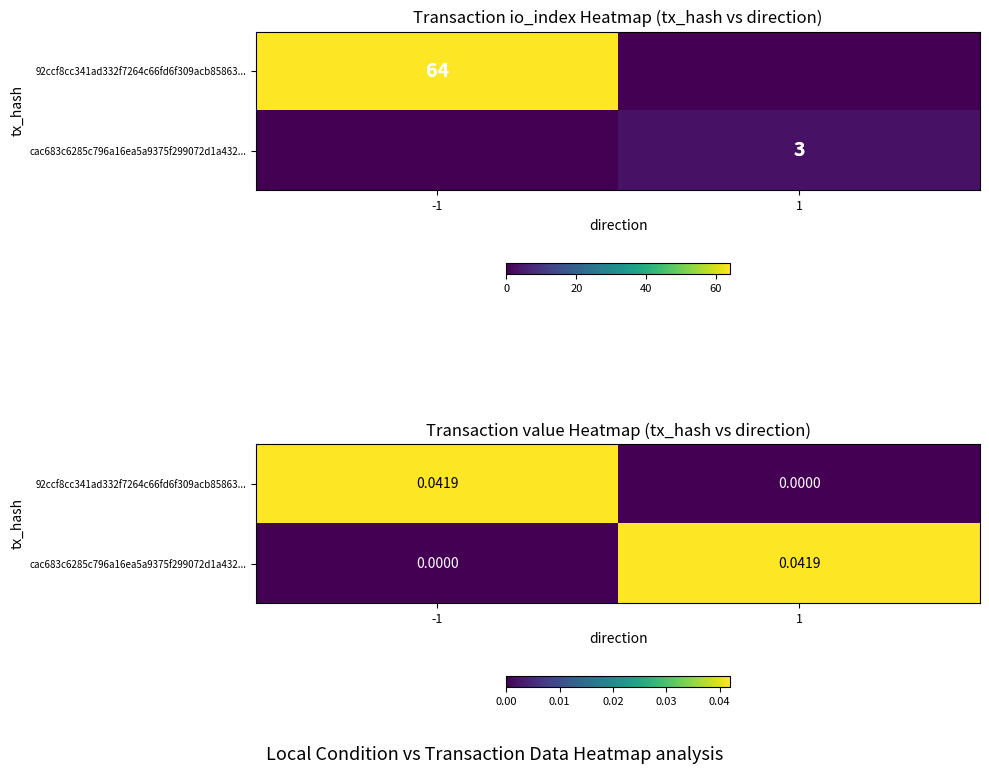

Where is cac683c6285c796a16ea5a9375f299072d1a432... nearest to the value 0?

-1